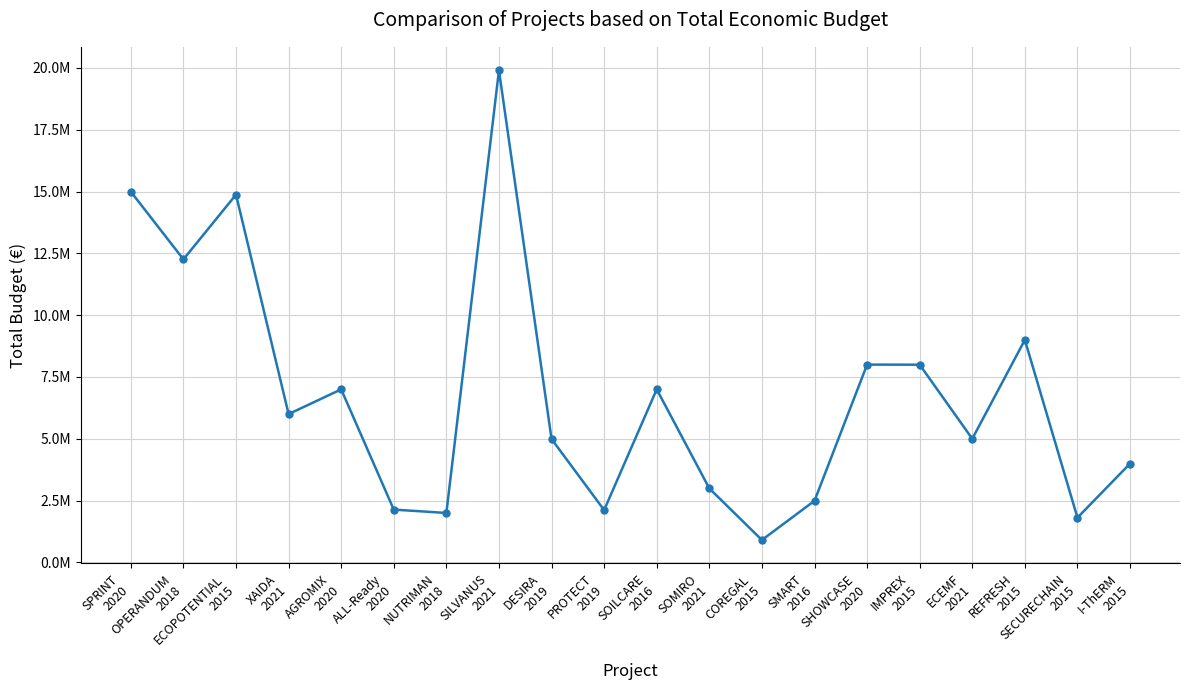

Is this an area chart (filled region under the line)?

No